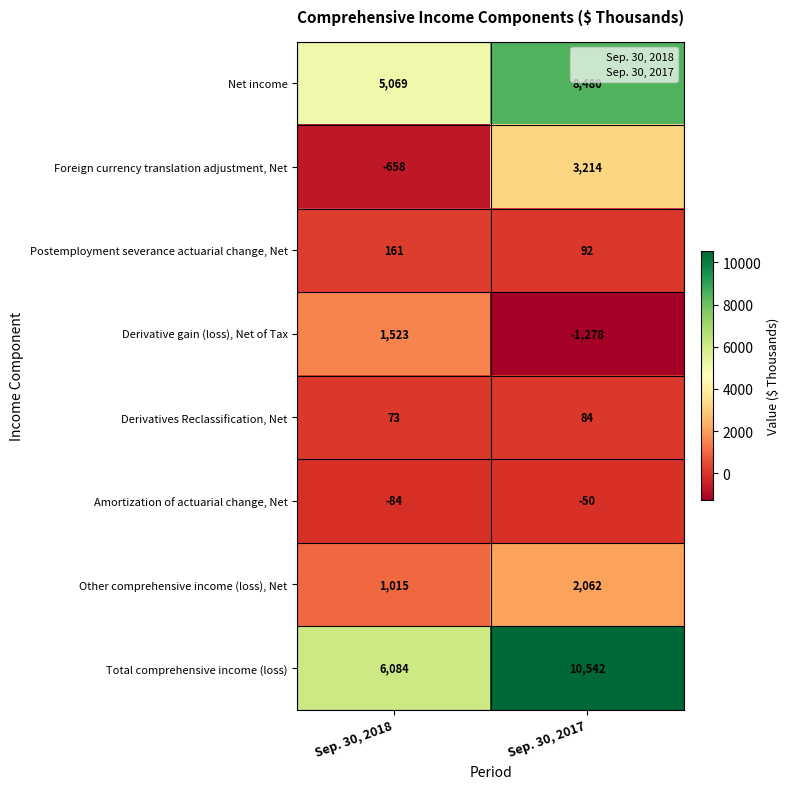

Is it true that Net income equals 4292 at Sep. 30, 2017?

False